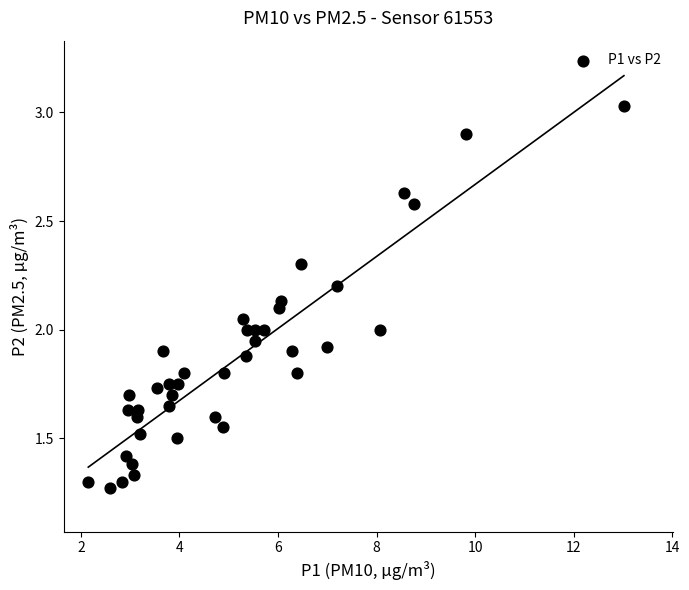

What is the range of X values (max minus min)?

10.9